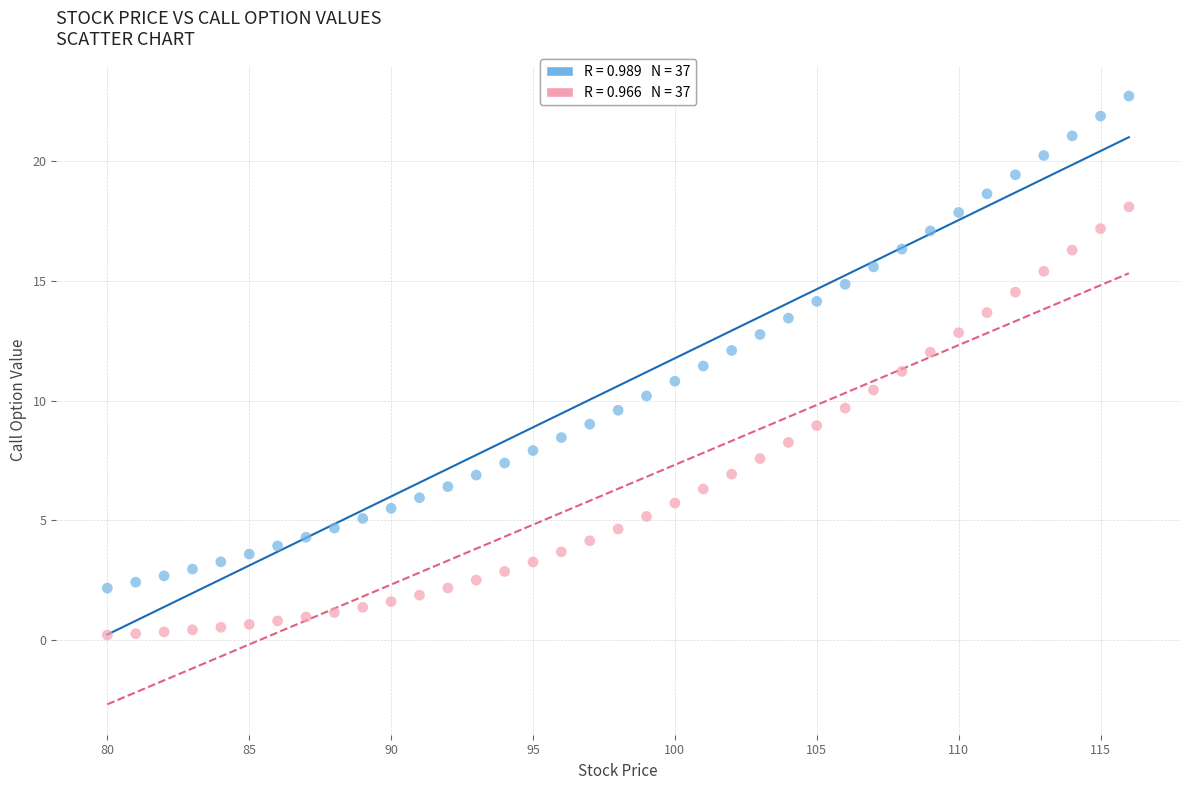

Across all data points, what is the range of Y values (max minus min)?

22.5